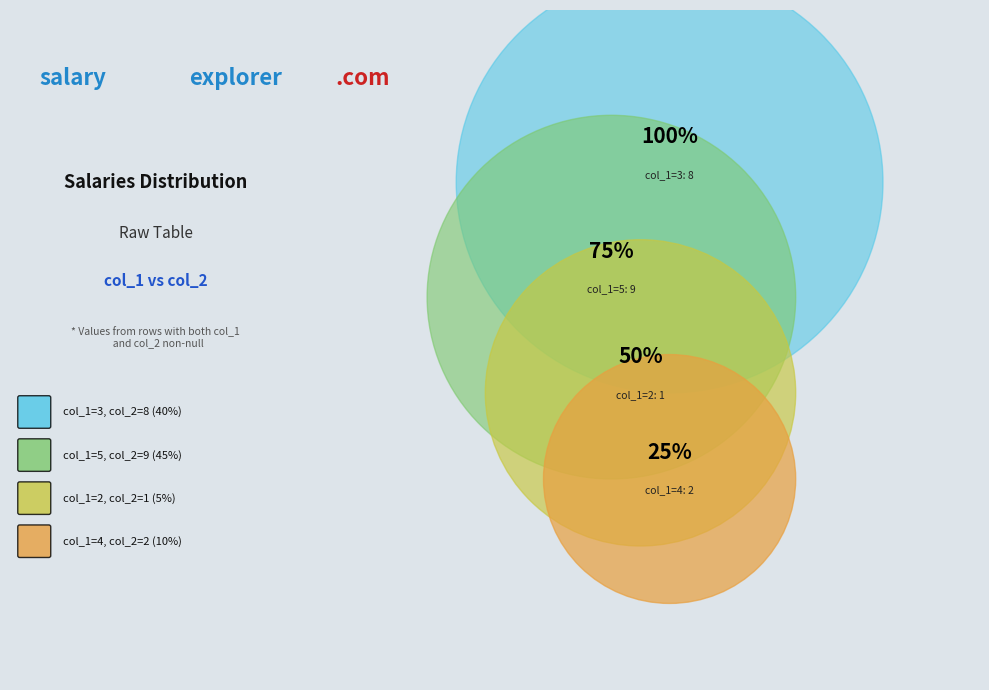

Is there any slice that represents more than half of the pie?

No